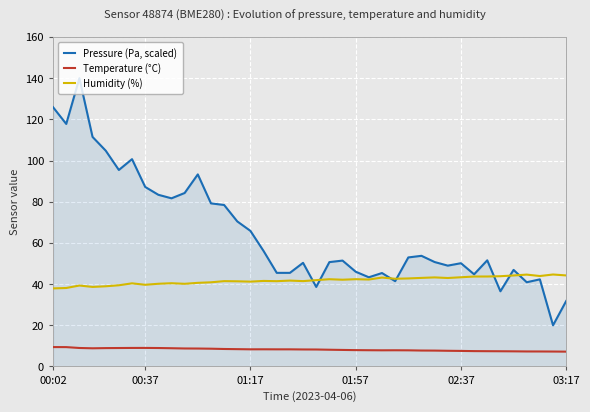

True or false: Temperature (°C) and Humidity (%) cross at least once.

False